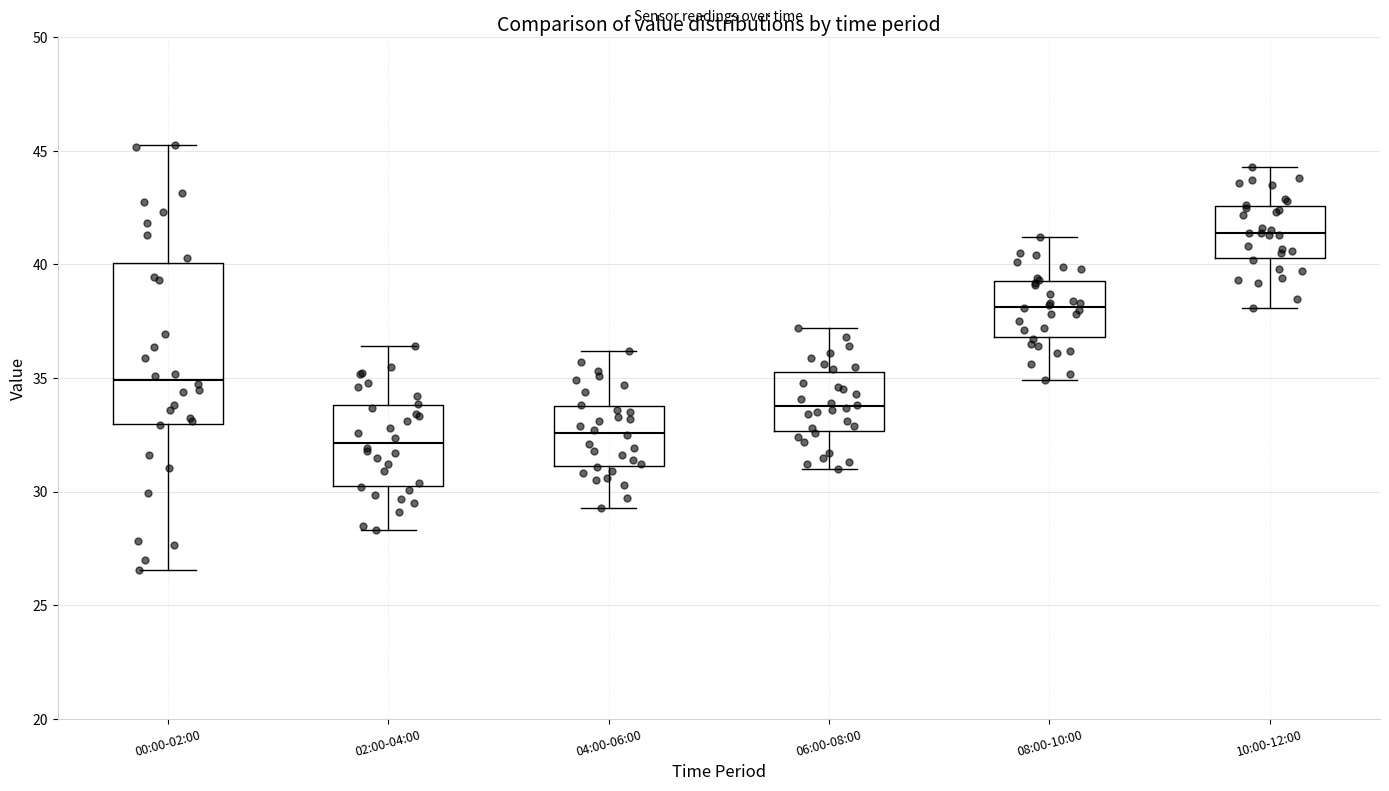

Which box's median line is the highest?

10:00-12:00